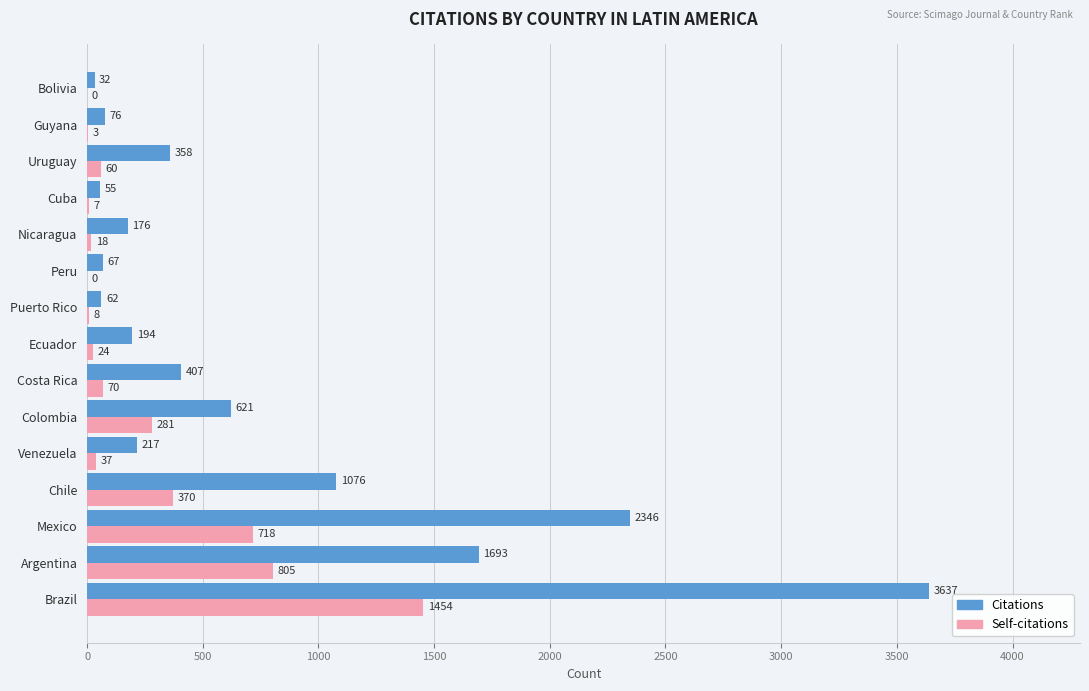

The Self-citations series shows 299 at Mexico. True or false?

False